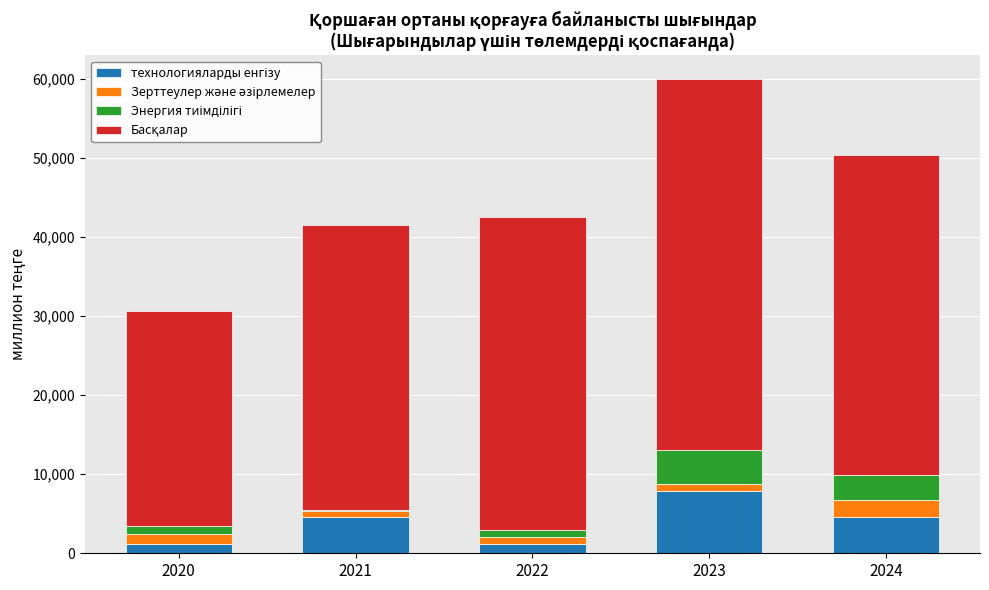

At which category is the sum across all series the highest?

2023